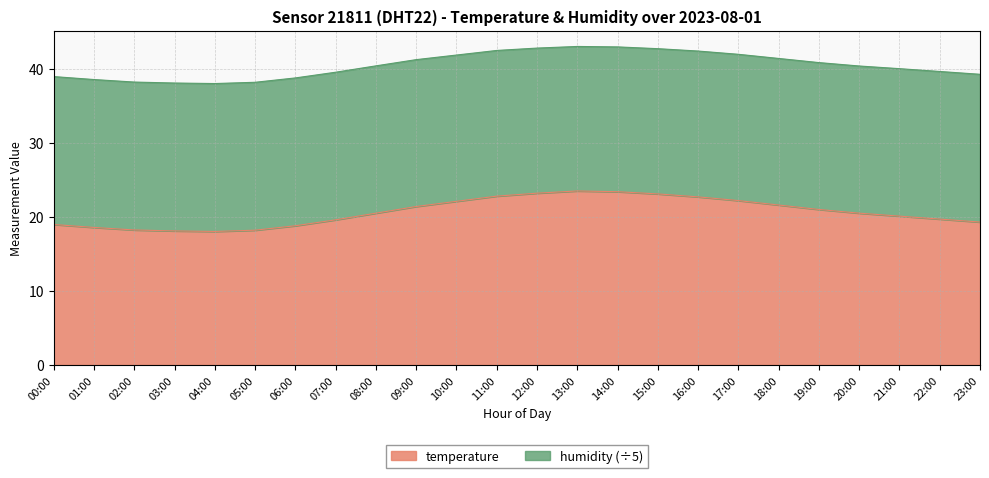

How many interior local peaks (higher than both neighbors) does the data have?

1